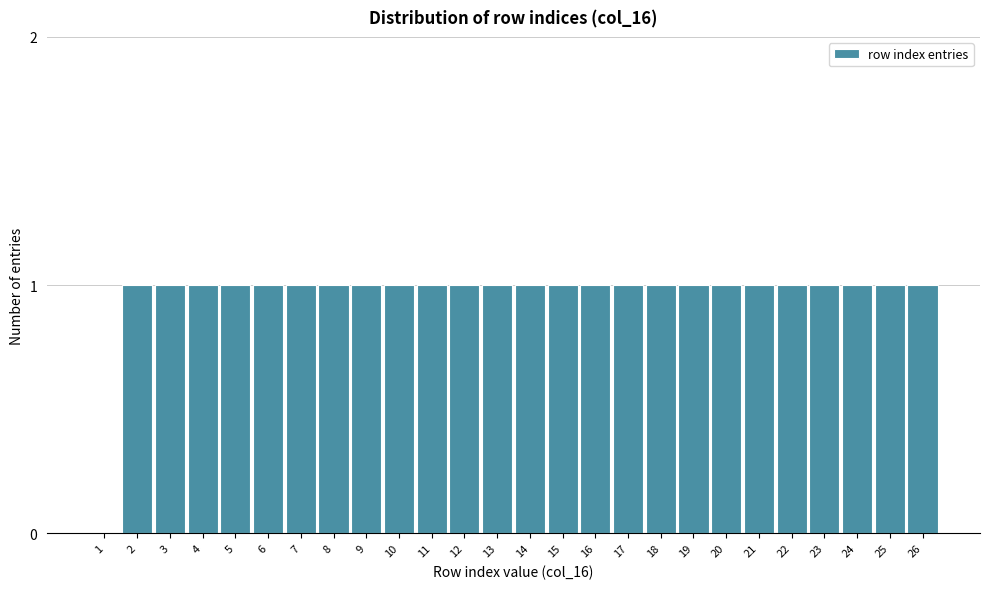

Reading left to right, extract all data points from this chart.

1=0	2=1	3=1	4=1	5=1	6=1	7=1	8=1	9=1	10=1	11=1	12=1	13=1	14=1	15=1	16=1	17=1	18=1	19=1	20=1	21=1	22=1	23=1	24=1	25=1	26=1